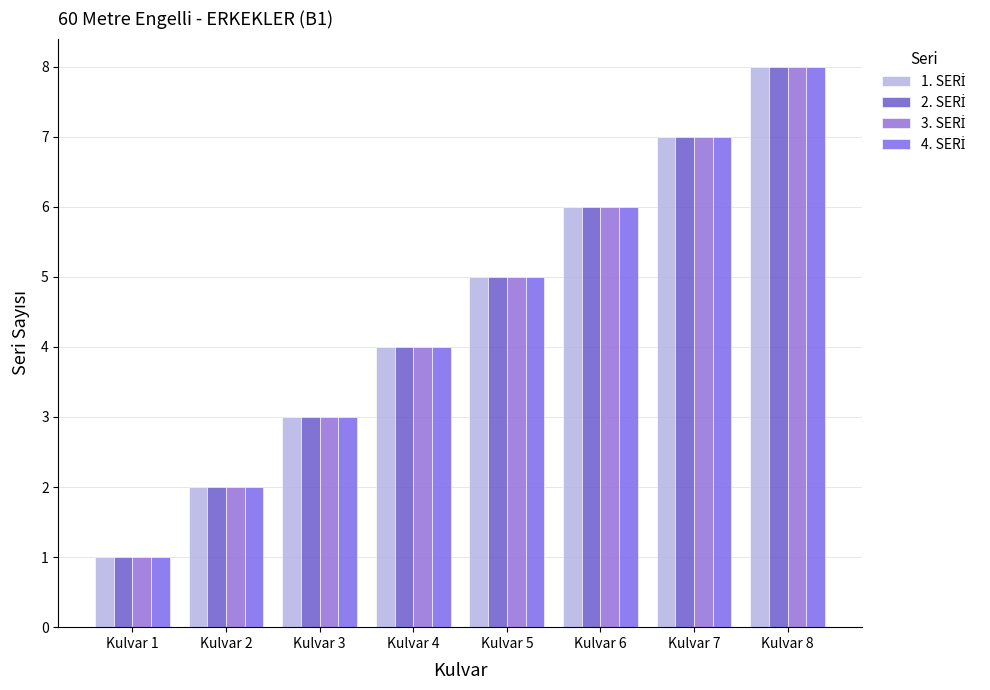

What is the average value of the 4. SERİ series?

4